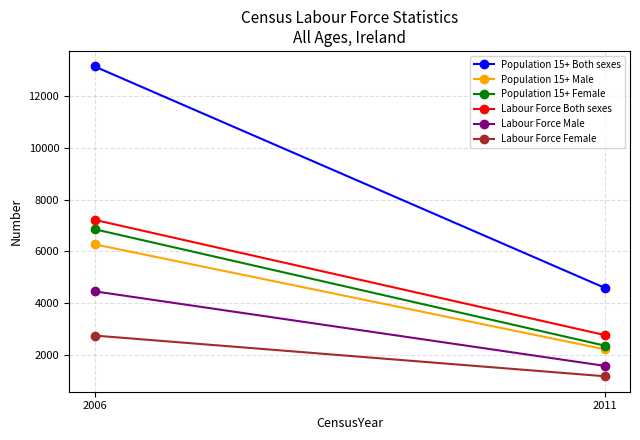

How many lines are shown in the chart?

6